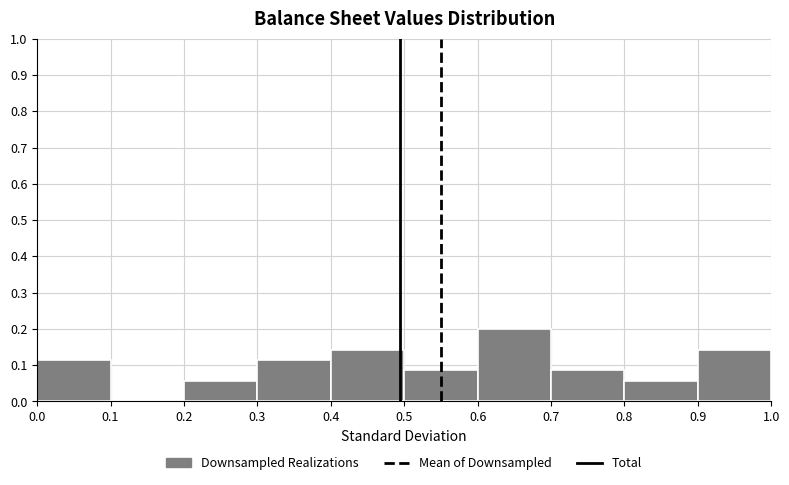

How tall is the bar that spans 0.0 to 0.1 on the x-axis? The values are not printed on the chart, so give them approximately, as read against the axis.

0.11